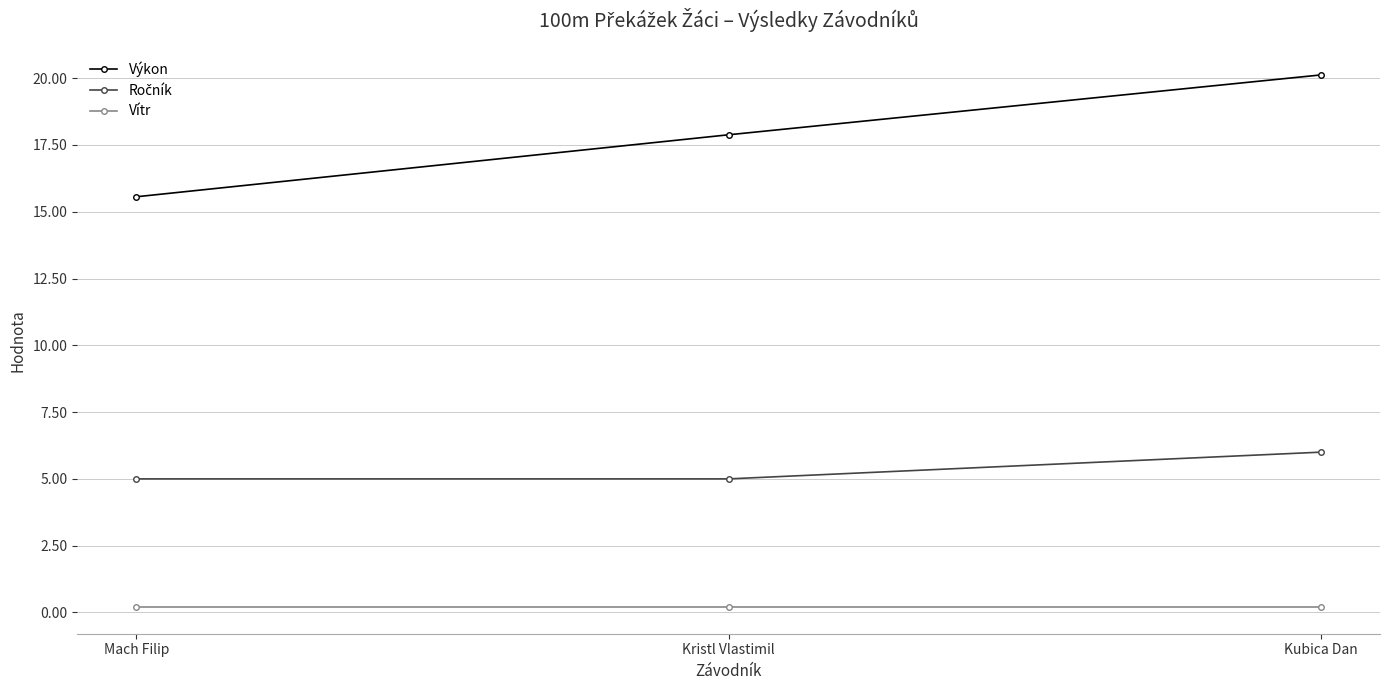

What is the label of the 3rd point from the right?

Mach Filip